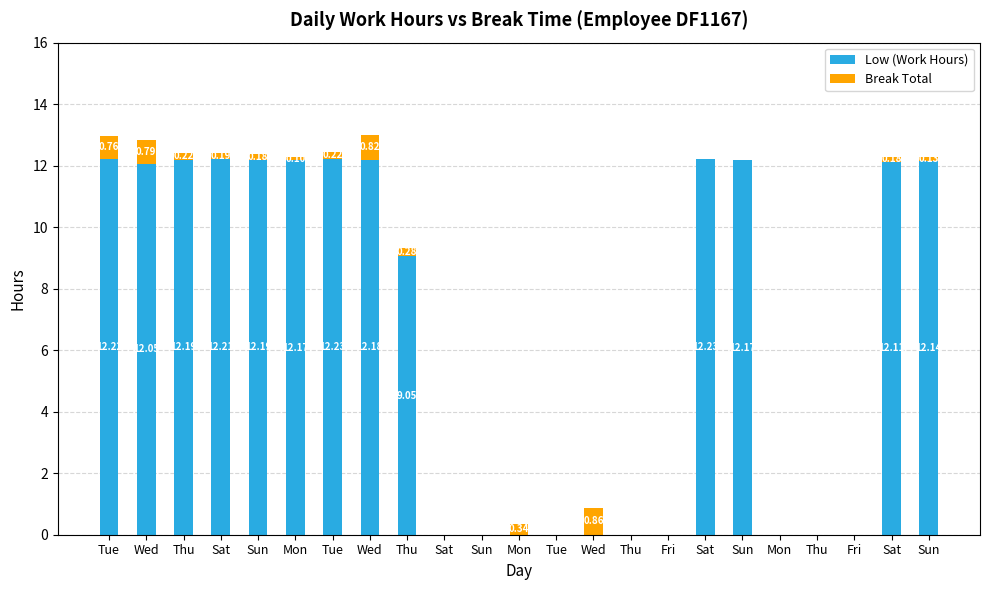

At which label is Low (Work Hours) closest to 6?

Thu